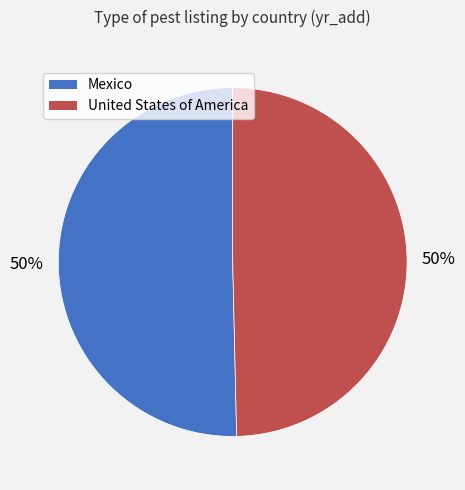

To the nearest percent, what is the combined percentage of United States of America and Mexico?

100%